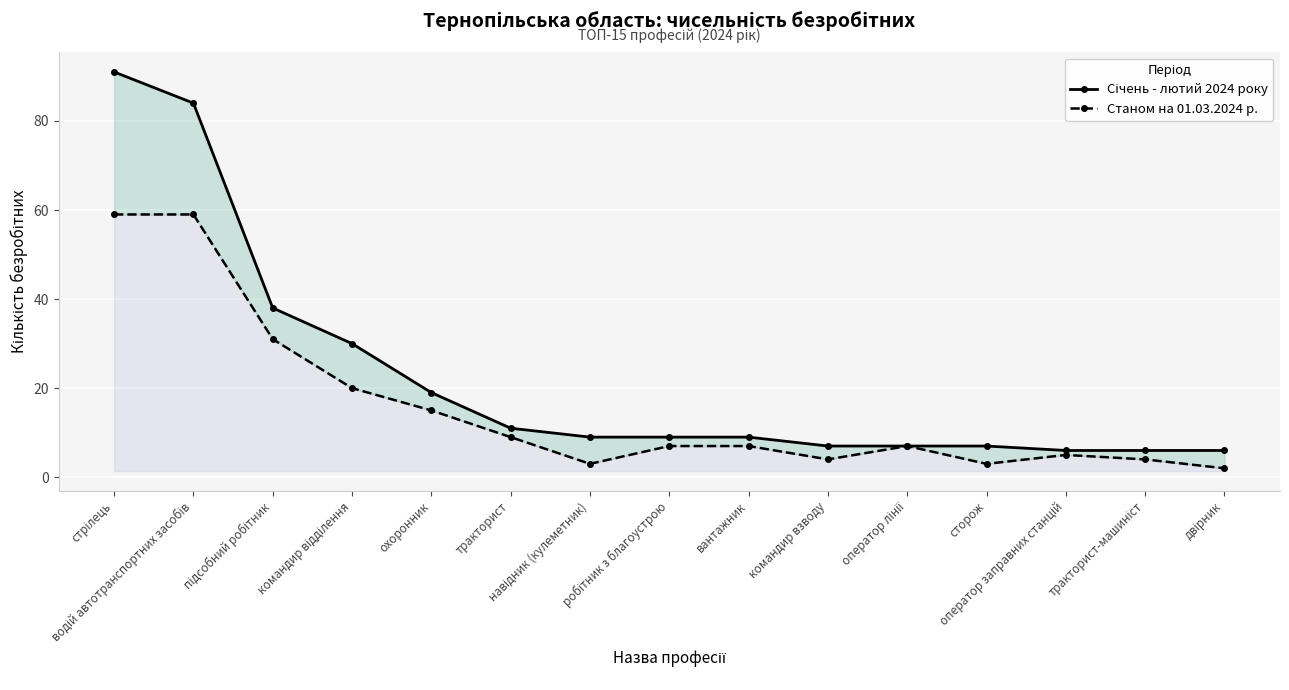

At which label does Січень - лютий 2024 року reach its peak?

стрілець